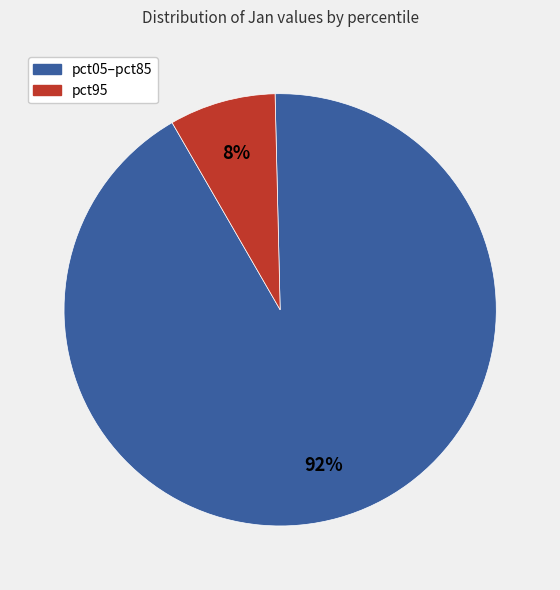

Is there any slice that represents more than half of the pie?

Yes